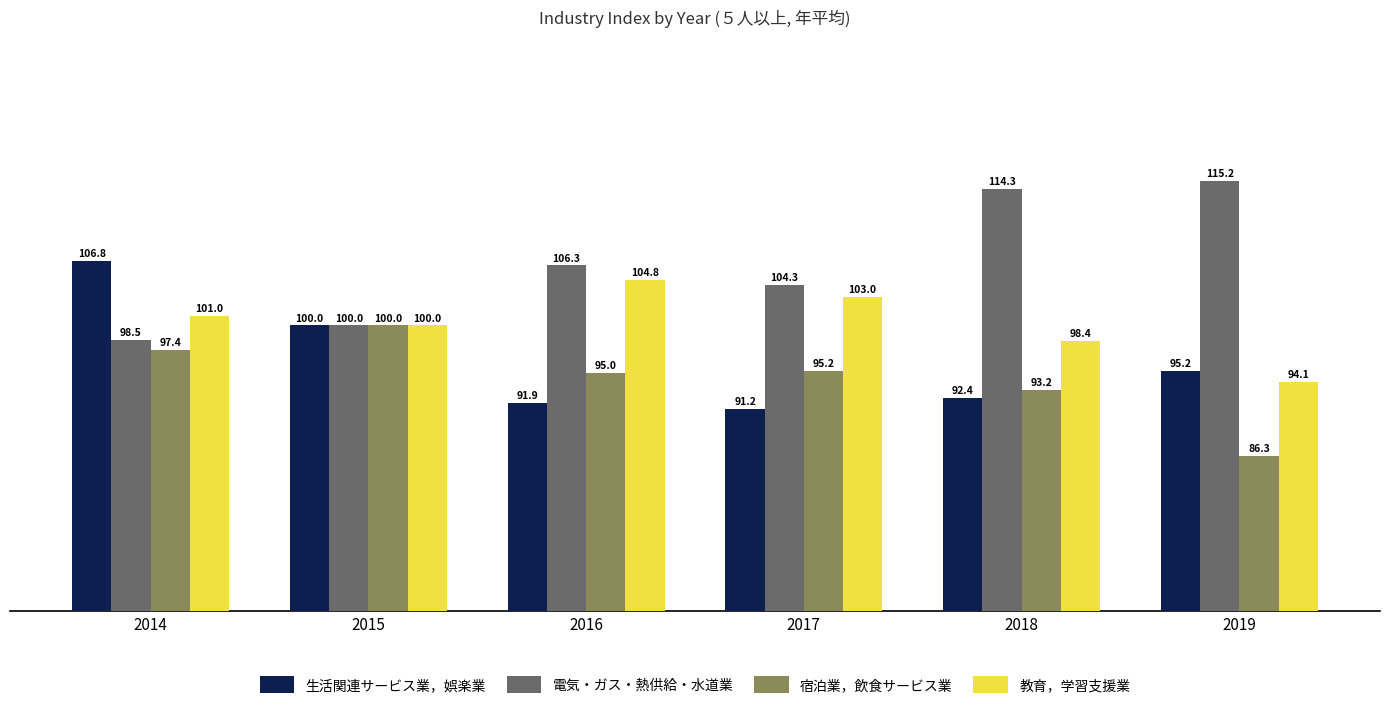

Where is 電気・ガス・熱供給・水道業 nearest to the value 106?

2016